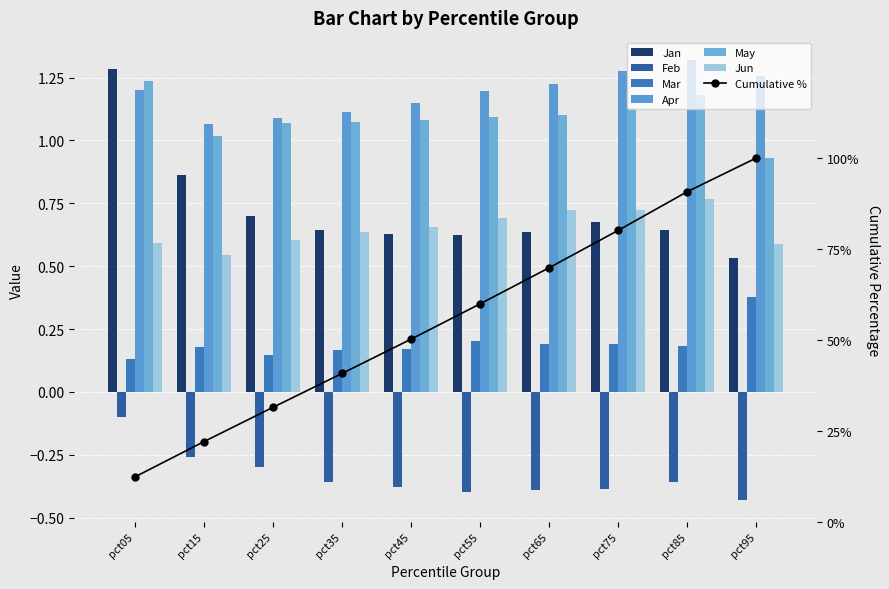

Which category has the lowest value in the Jan series?

pct95